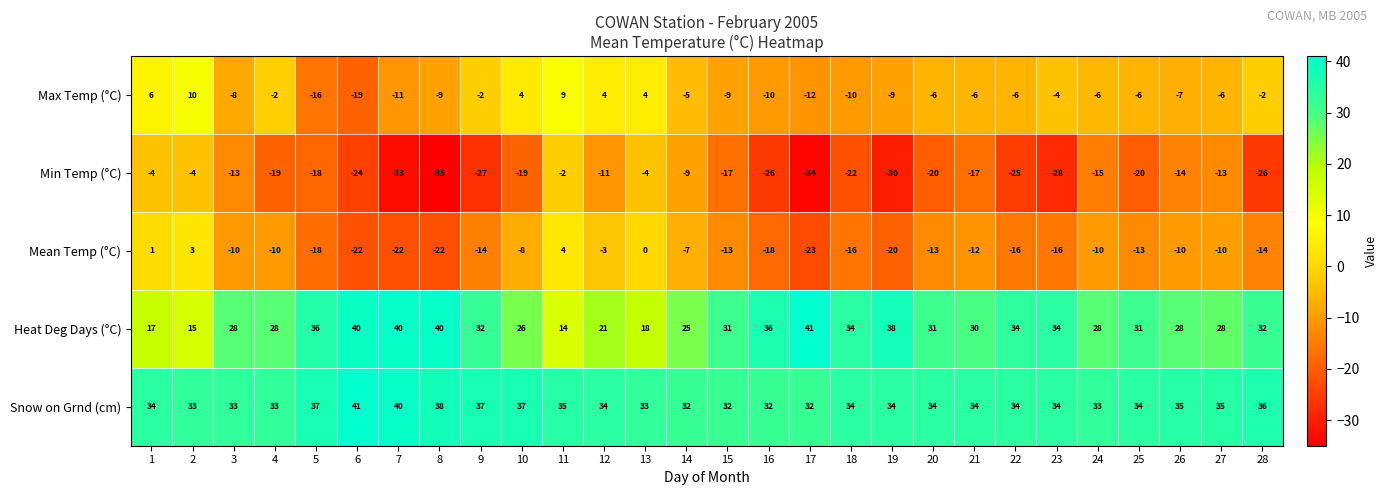

Count the number of data series in this chart.

5